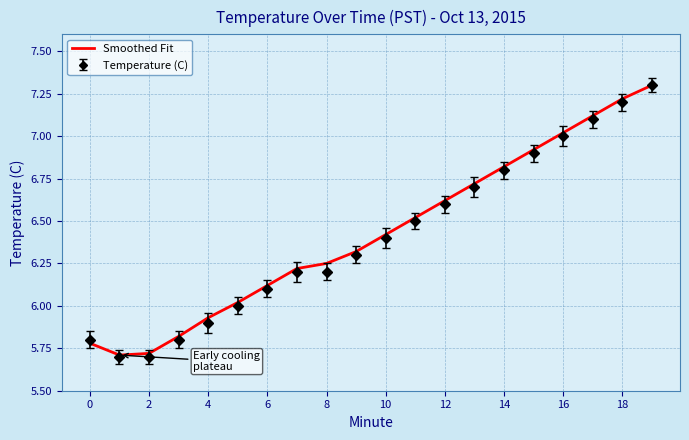

Which series has the widest spread of values?

Temperature (C)